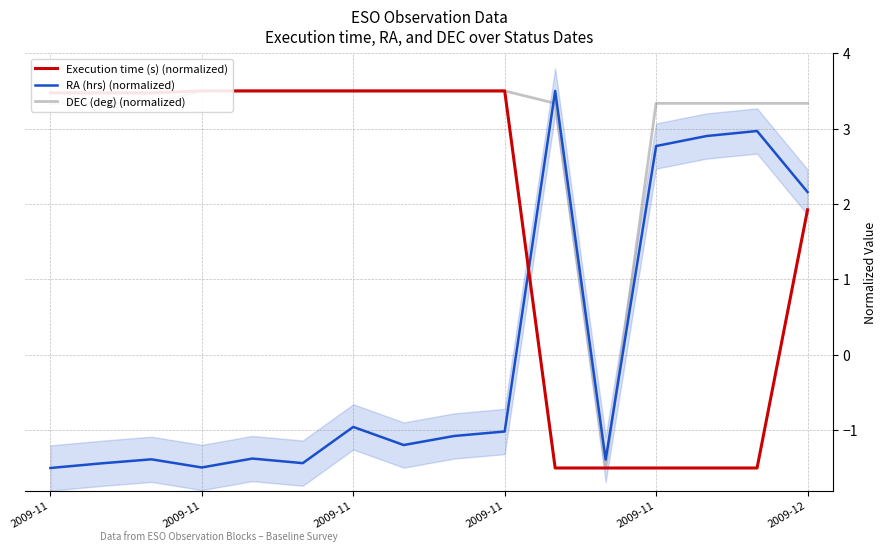

What is the value of the Execution time (s) (normalized) point at the 3rd from the left?

3.5